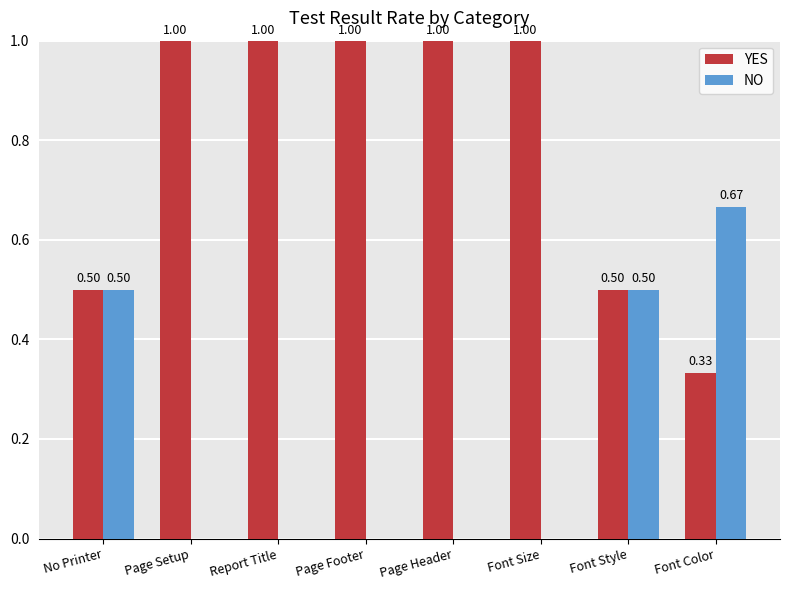

At which label does NO reach its peak?

Font Color